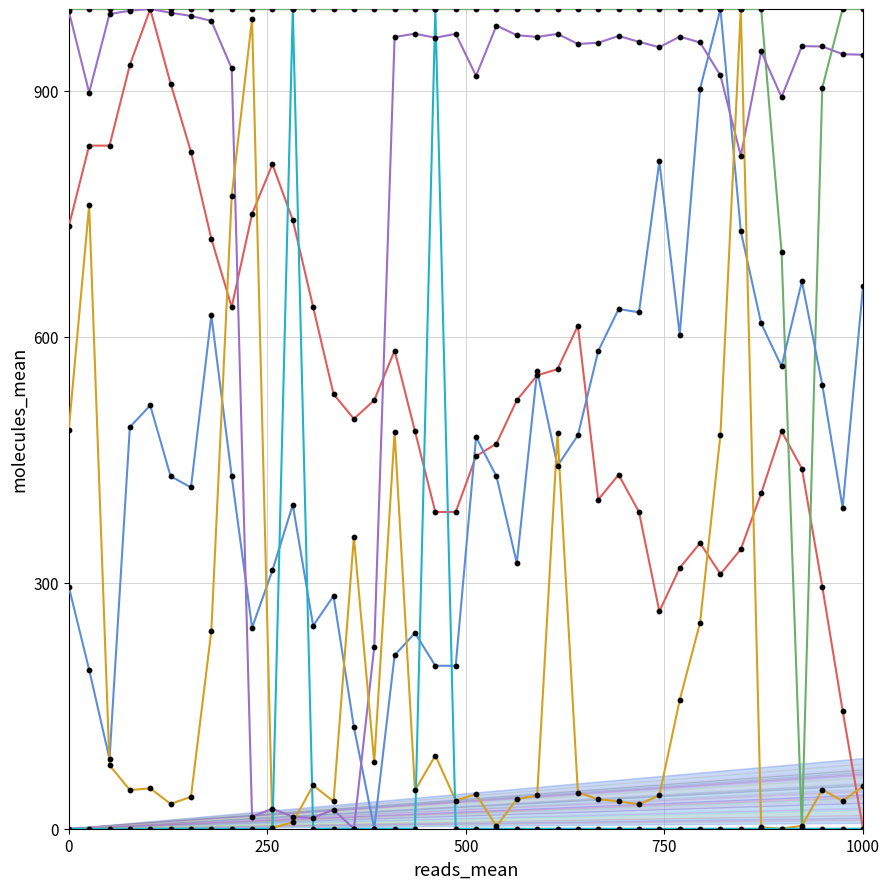

Which series has the widest spread of Y values?

BME280_temperature